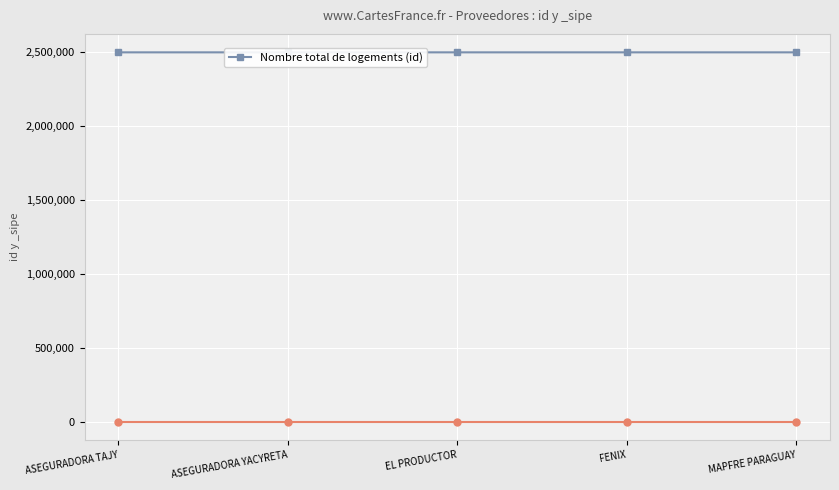

What is the change in value from ASEGURADORA YACYRETA to EL PRODUCTOR?

+3